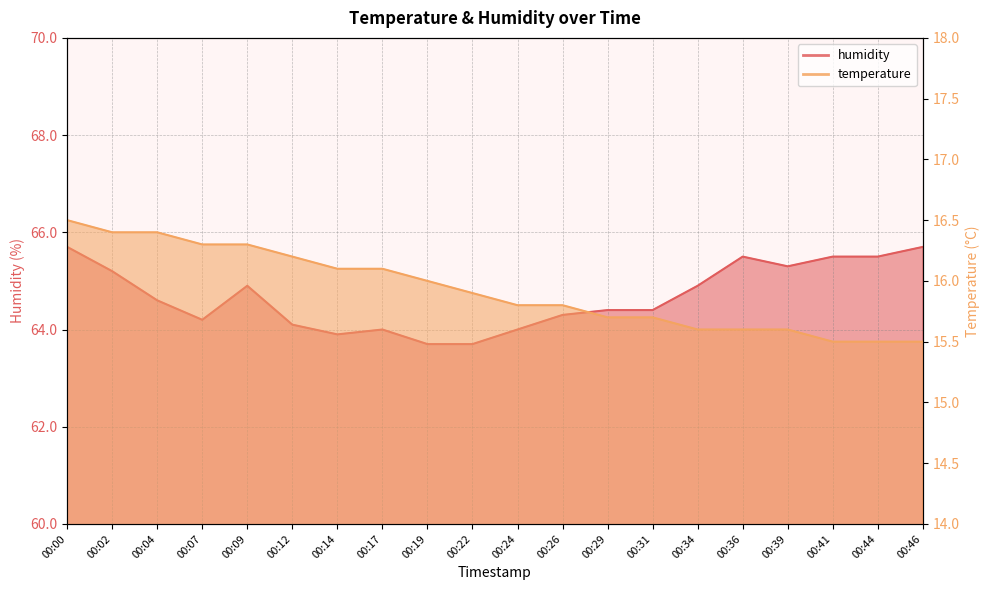

What is the value of the humidity point at the 19th from the left?

65.5